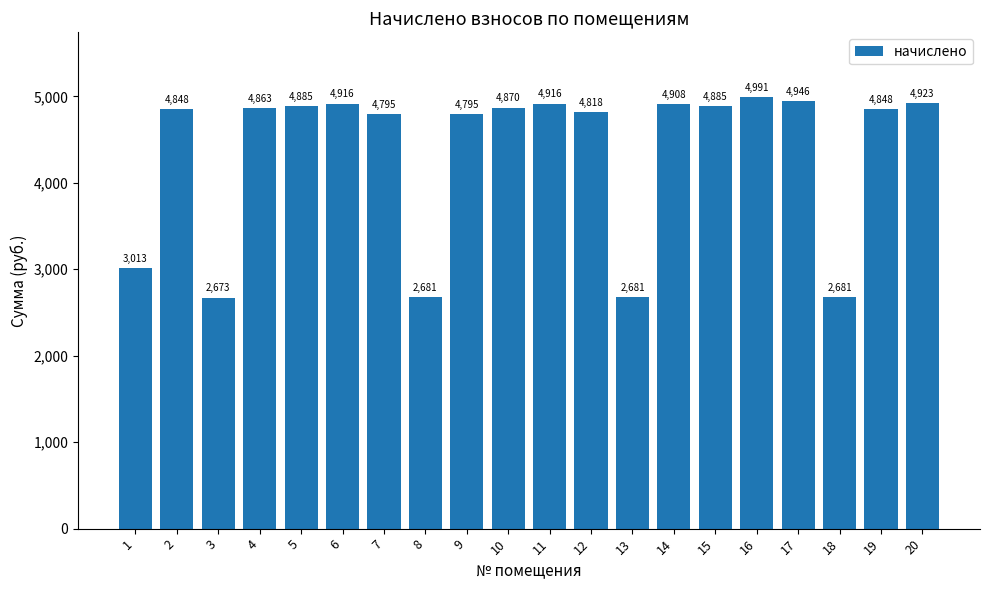

What is the sum of all values?

86935.1